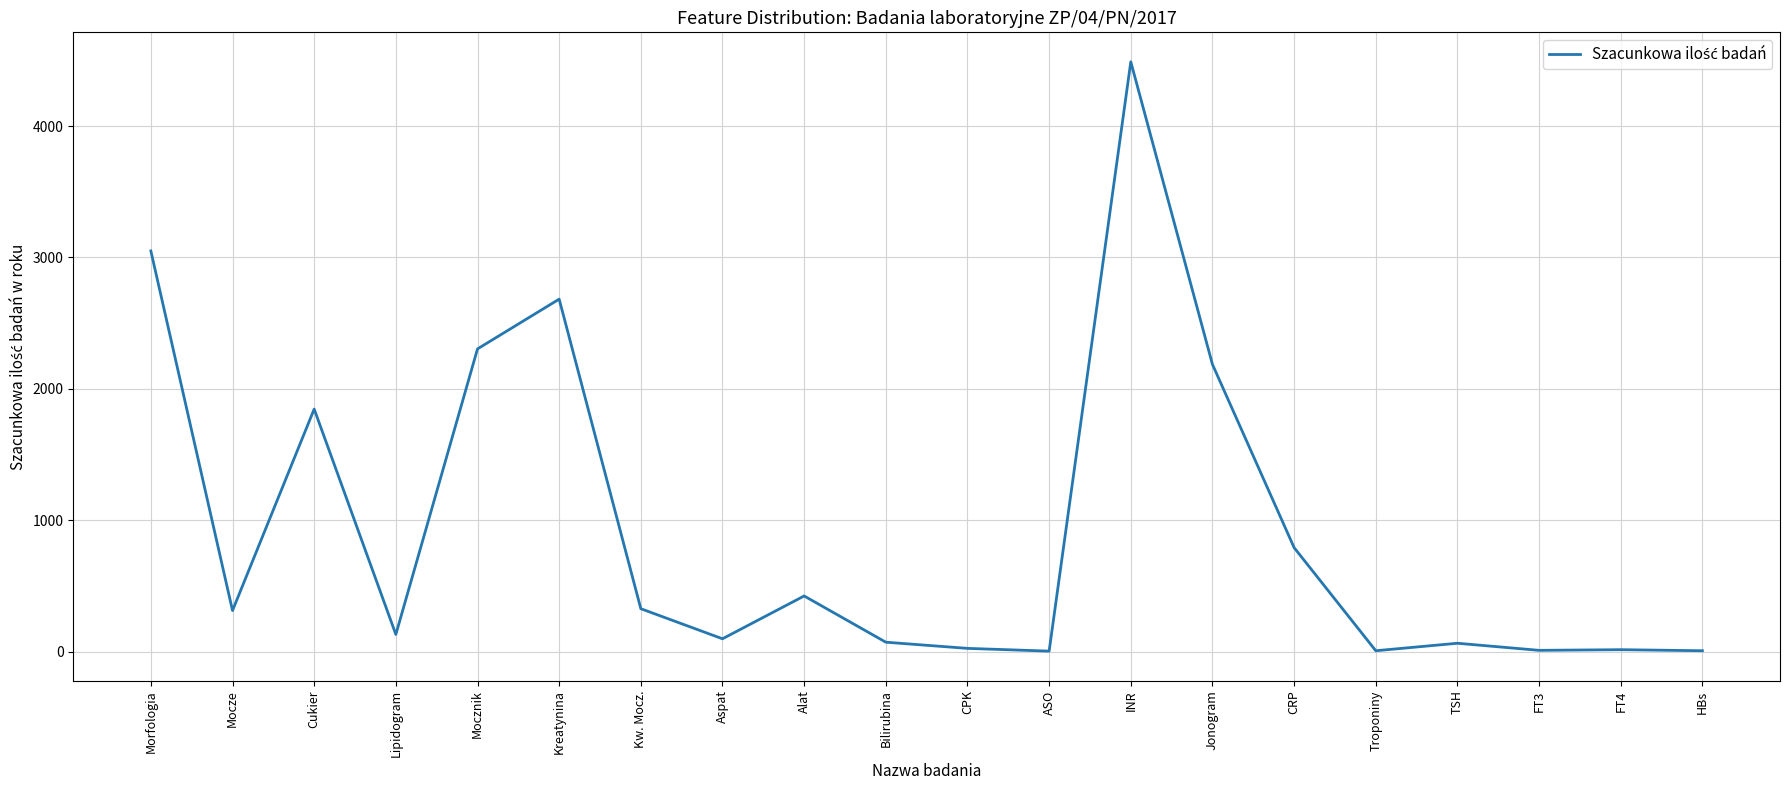

What is the change in value from Morfologia to CRP?

-2259